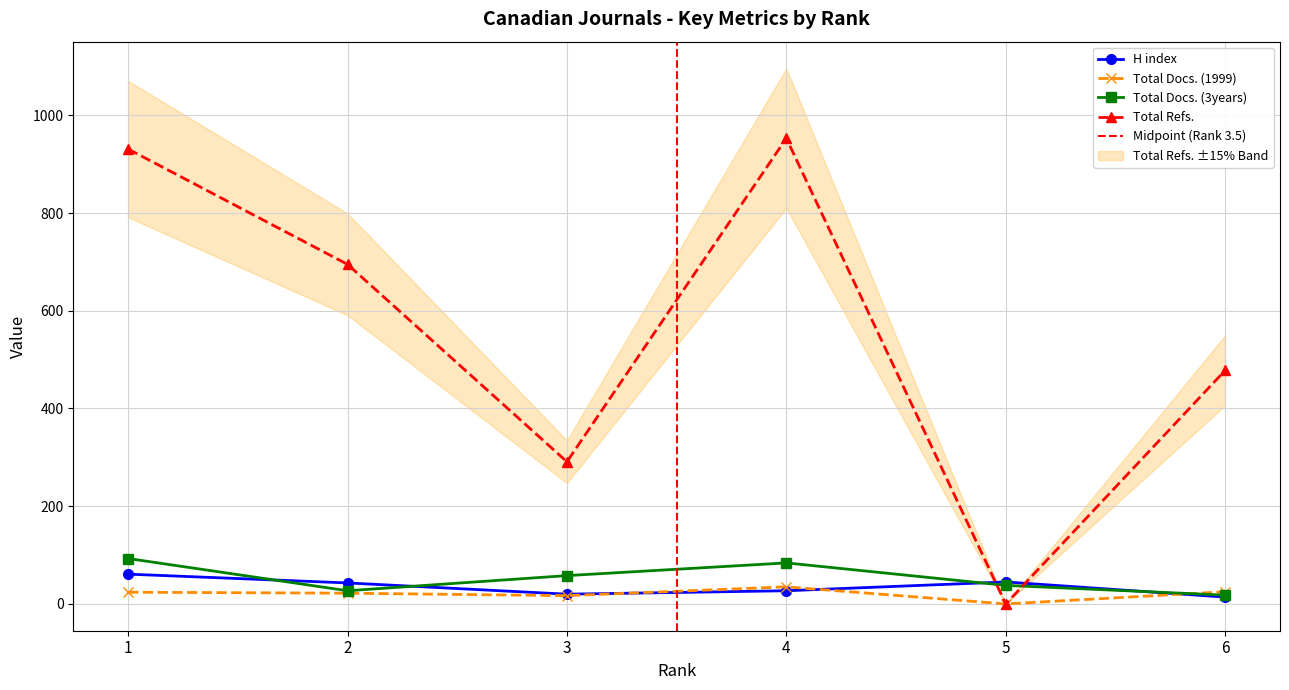

What is the difference between the maximum and second lowest values in the Total Refs. series?

662